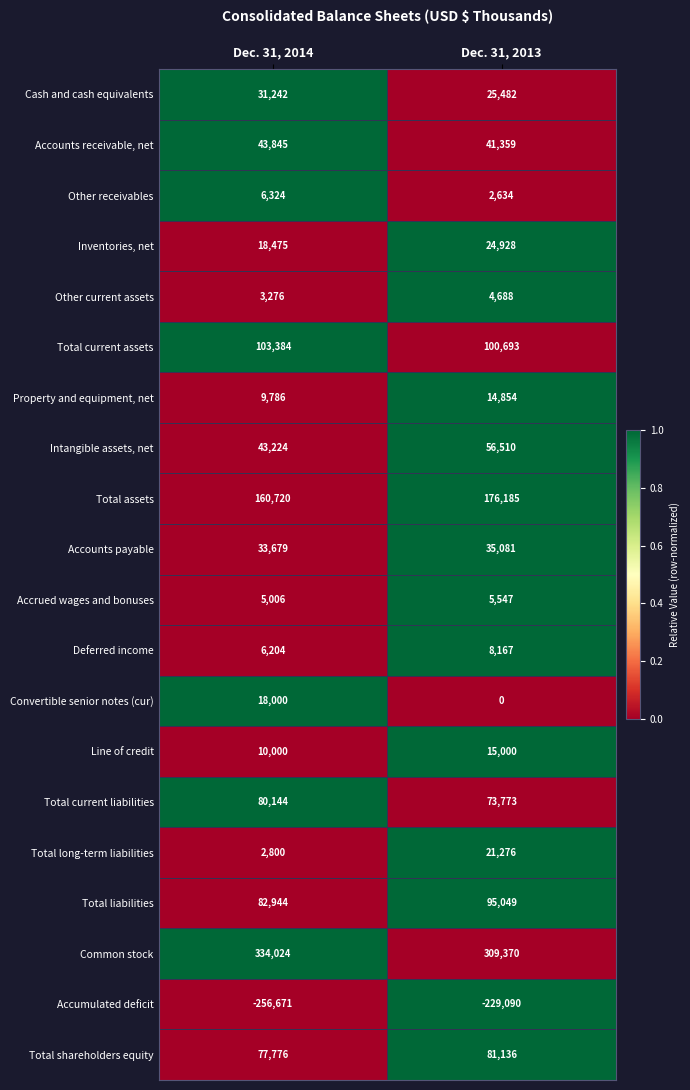

How many distinct data groups are displayed?

20